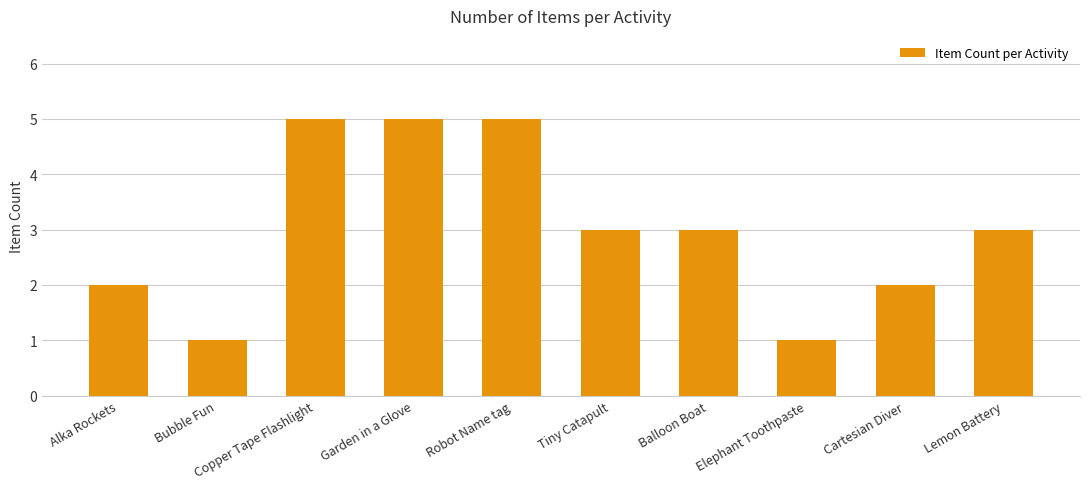

Count the number of data series in this chart.

1